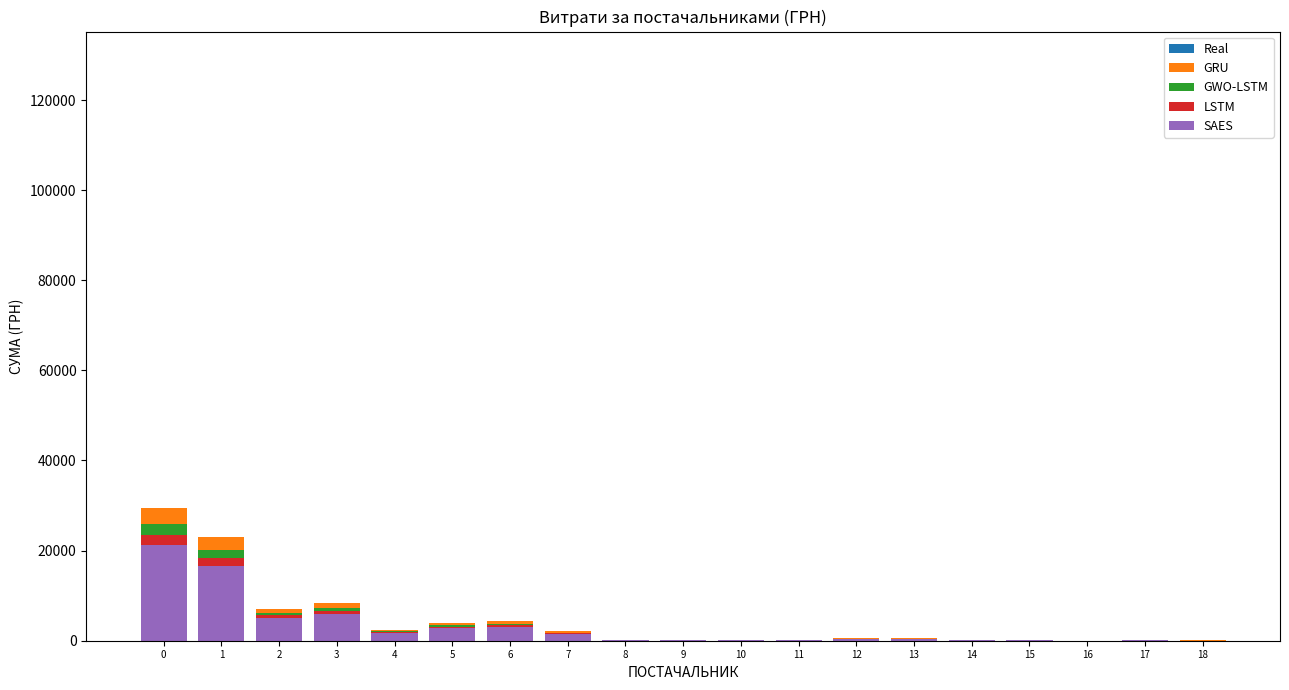

Reading left to right, extract all data points from this chart.

Real: 17635.3	13799.8	4227.5	4979.0	1429.8	2304.2	2583.9	1228.2	108.5	100.1	160.6	80.8	311.4	326.0	158.7	45.0	1.7	74.4	29.8
GRU: 29392.2	22999.7	7045.8	8298.3	2383.0	3840.2	4306.4	2046.9	180.9	166.8	267.7	134.7	519.0	543.4	264.4	75.0	2.8	124.0	49.7
GWO-LSTM: 25865.1	20239.8	6200.3	7302.5	2097.1	3379.4	3789.7	1801.3	159.2	146.8	235.5	118.5	456.7	478.1	232.7	66.0	2.5	109.1	43.8
LSTM: 23513.8	18399.8	5636.7	6638.6	1906.4	3072.2	3445.1	1637.6	144.7	133.5	214.1	107.7	415.2	434.7	211.6	60.0	2.2	99.2	39.8
SAES: 21162.4	16559.8	5073.0	5974.8	1715.8	2765.0	3100.6	1473.8	130.2	120.1	192.7	97.0	373.7	391.2	190.4	54.0	2.0	89.3	35.8